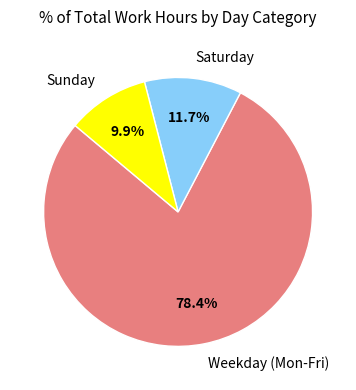

Rank the categories by value from highest to lowest.

Weekday (Mon-Fri), Saturday, Sunday